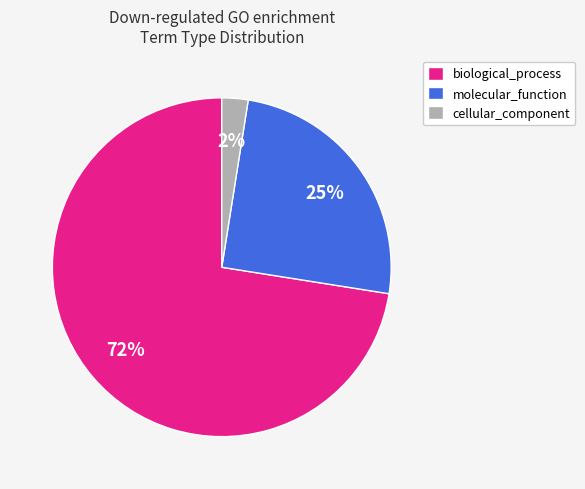

True or false: cellular_component accounts for 14% of the total.

False